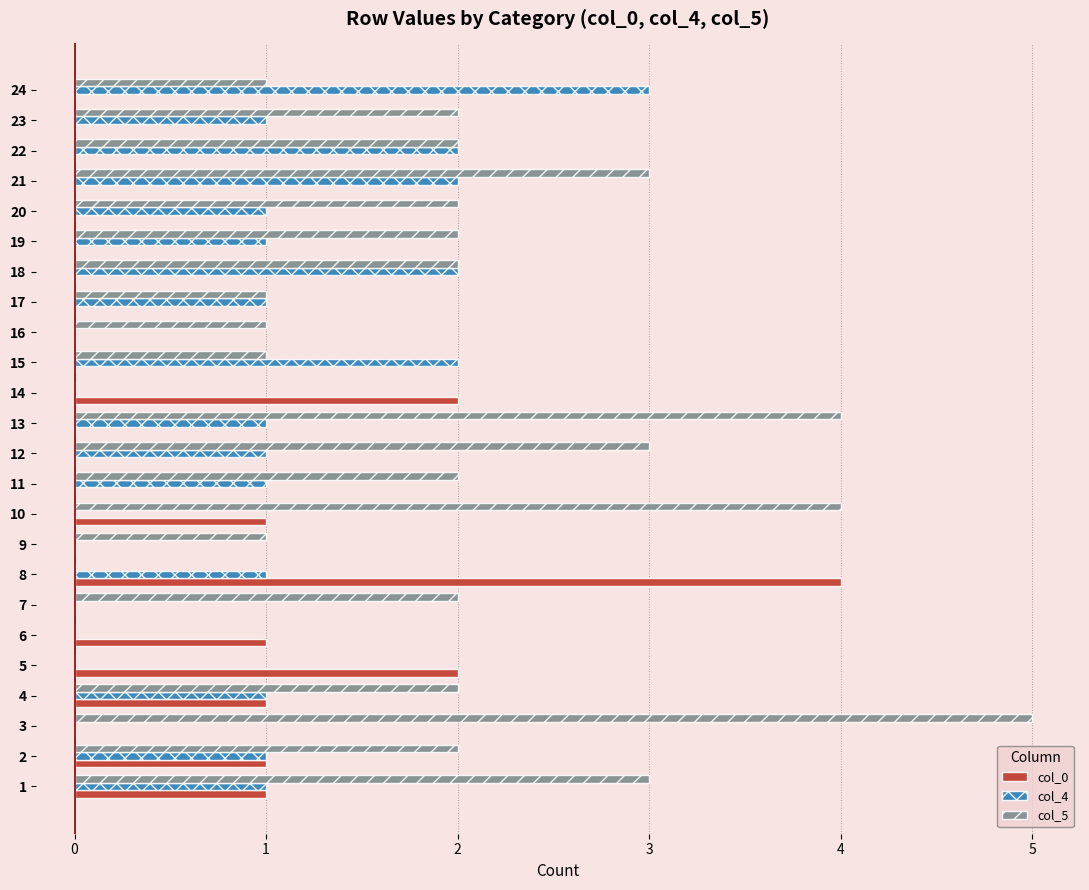

The value of col_0 at 22 is 0. True or false?

True